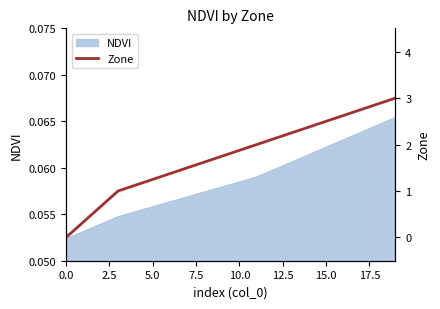

What is the change in value from 9 to 14?

+0.6